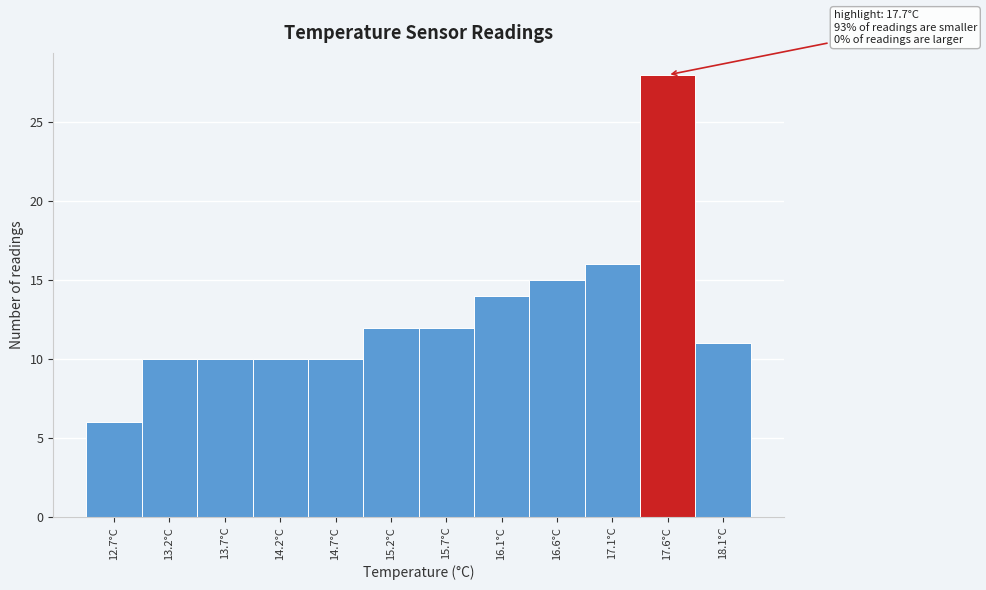

Reading left to right, extract all data points from this chart.

6	10	10	10	10	12	12	14	15	16	28	11